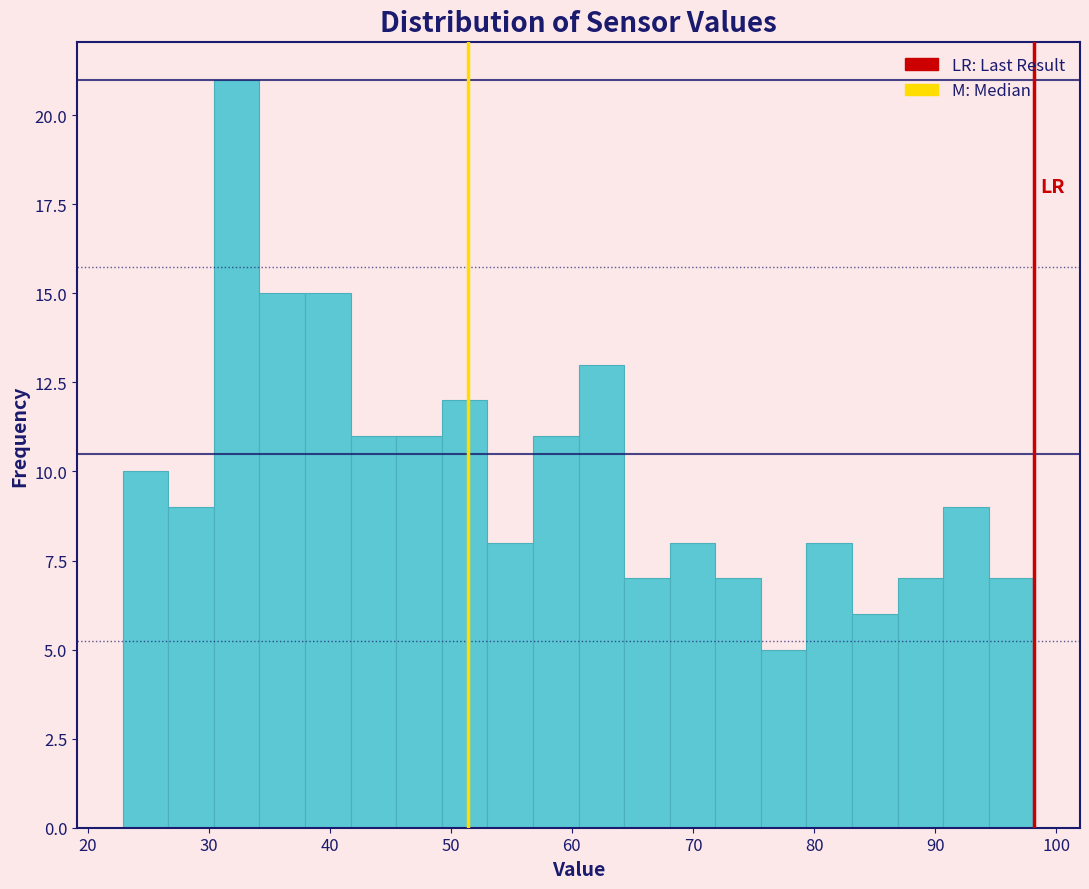

Read against the x-axis, roughly where is the centre of the tallest bar?

32